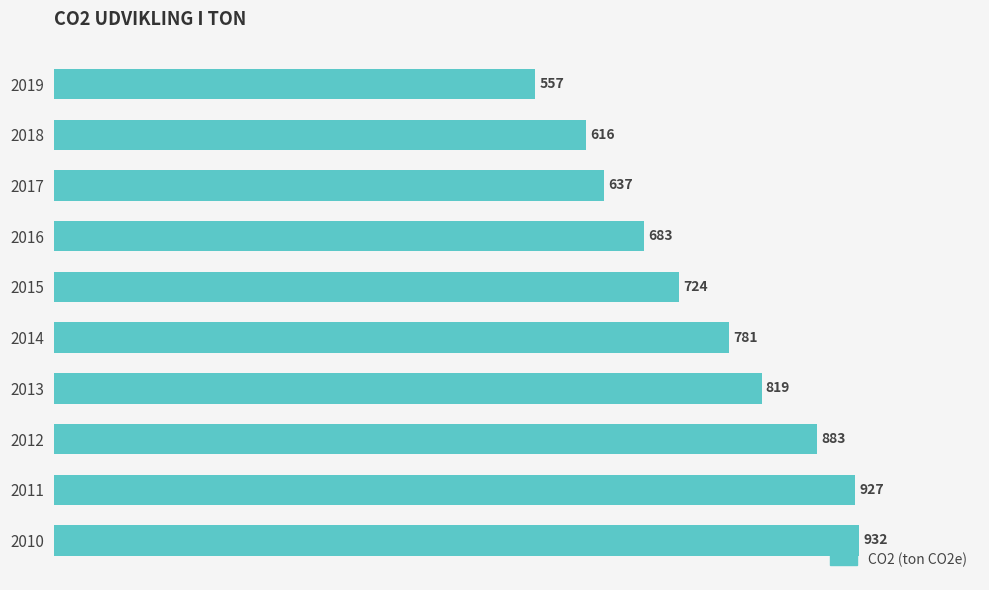

How many categories are shown in the chart?

10